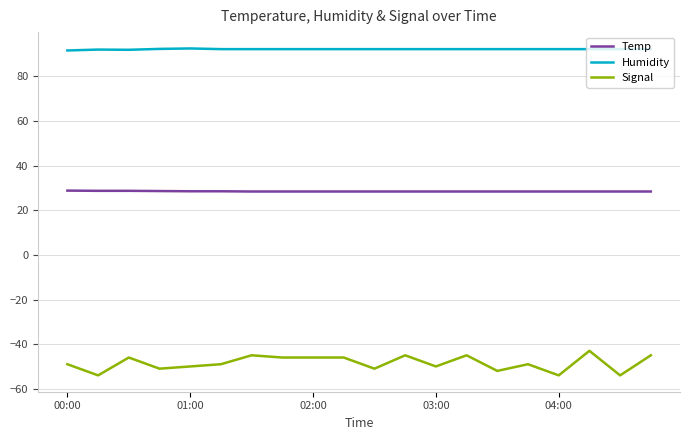

Which series has the largest range (max minus min)?

Signal